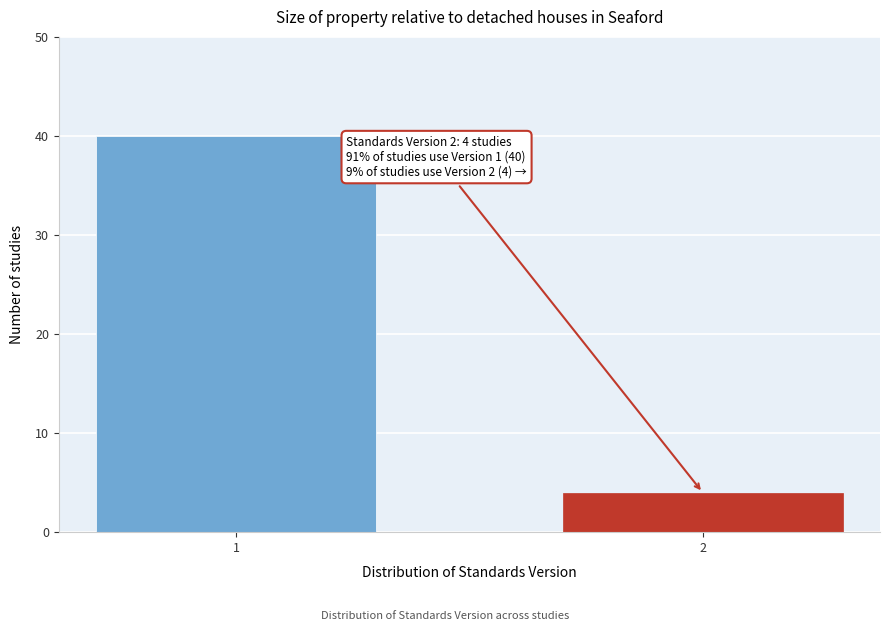

Reading left to right, list all the values displayed in this chart.

1=40	2=4